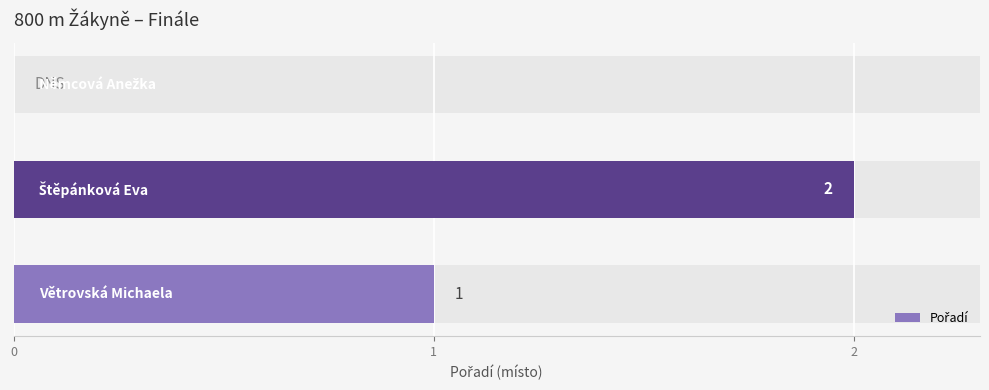

The value at 2 is 1. True or false?

False